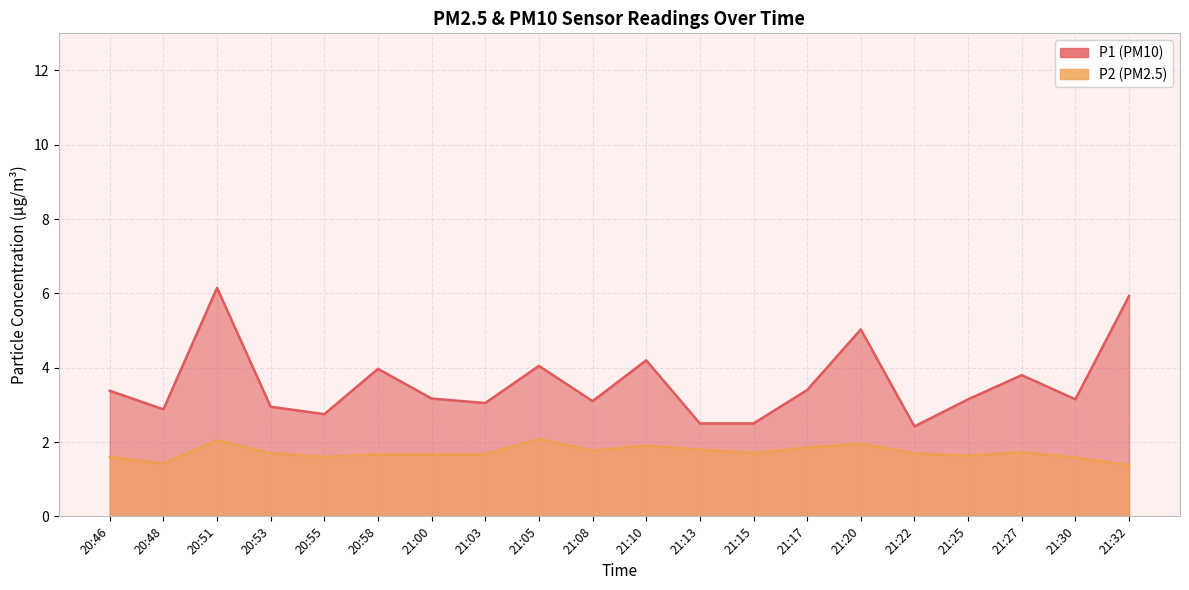

Does the chart have visible grid lines?

Yes